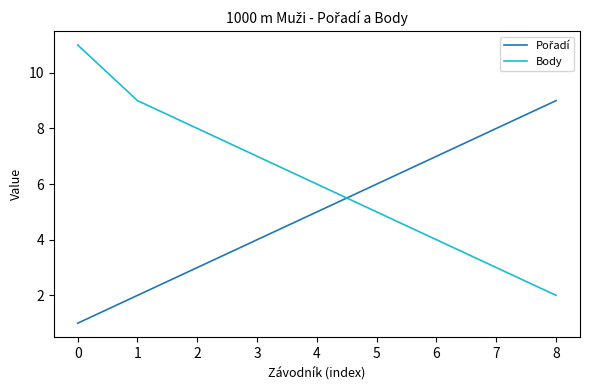

Where is Body nearest to the value 6?

4